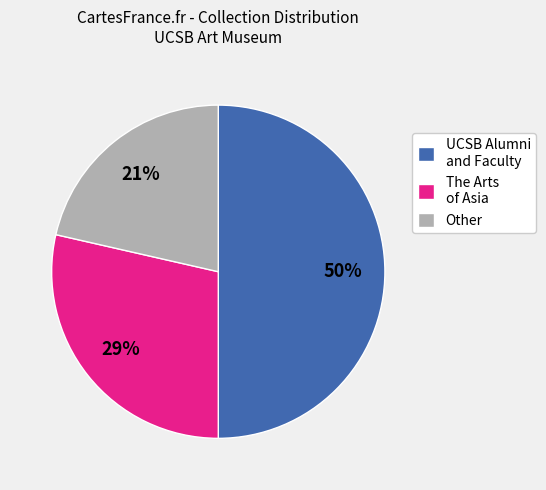

How many segments does this pie chart have?

3